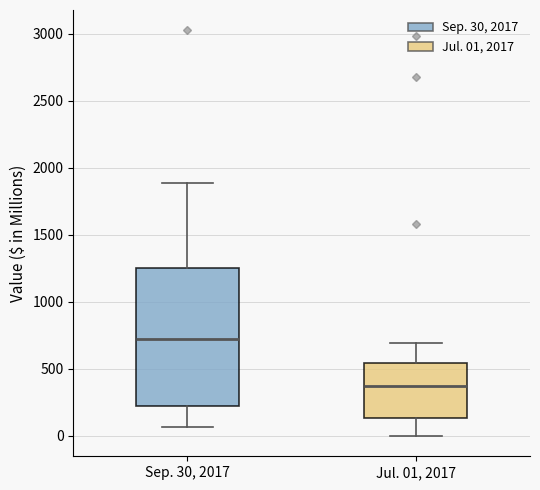

Reading left to right, transcribe this box plot: for each box, give where its median line is, the range the box spans, and where its two whiskers end, as read against the y-axis. The values are not printed on the chart, so give them approximately, as read against the axis.

Sep. 30, 2017: median 700, box 250 to 1250, whiskers 50 to 1900
Jul. 01, 2017: median 400, box 150 to 550, whiskers 0 to 700